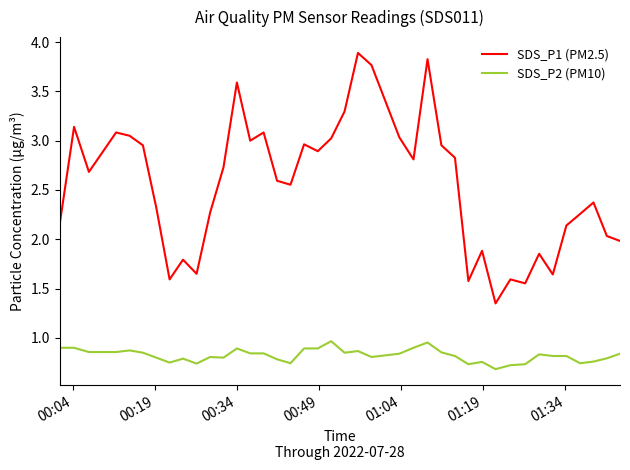

Which series has the largest total across all categories?

SDS_P1 (PM2.5)